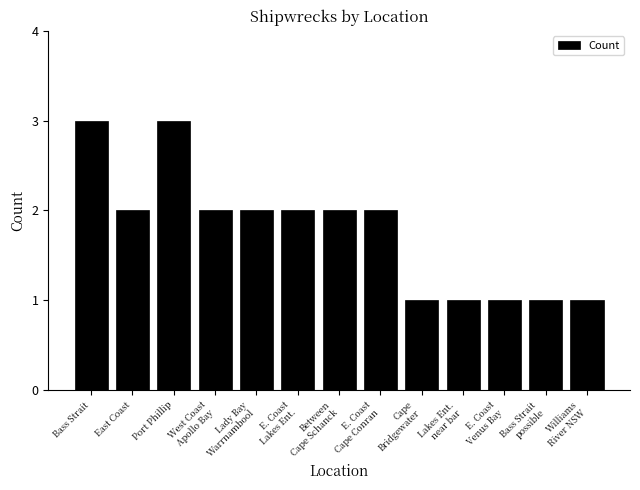

What is the difference between the second highest and minimum values?

2